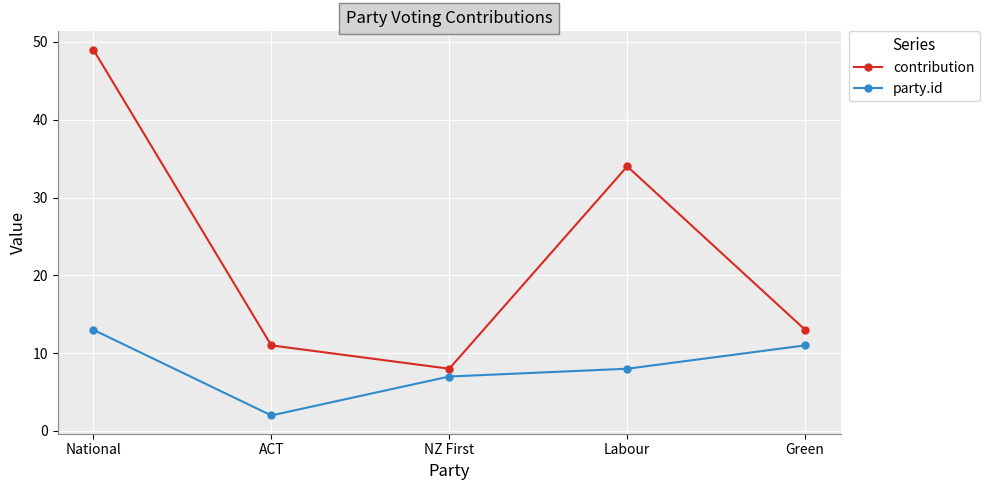

Which category has the lowest value across all series?

ACT